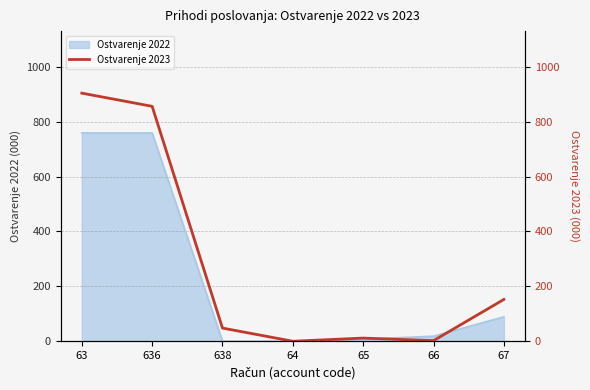

Where is the first local maximum?

65